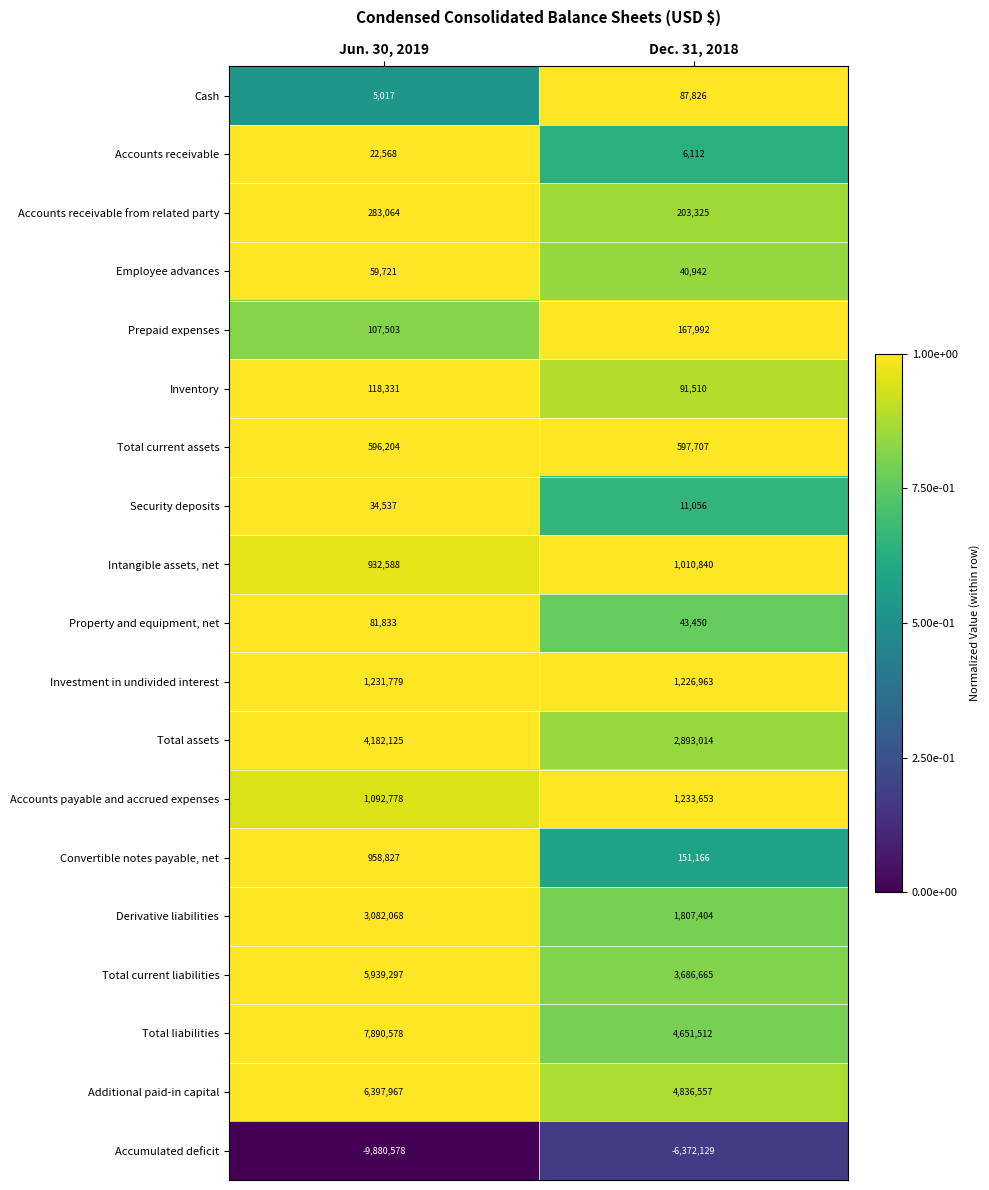

Which series changed the most between Jun. 30, 2019 and Dec. 31, 2018?

Accumulated deficit